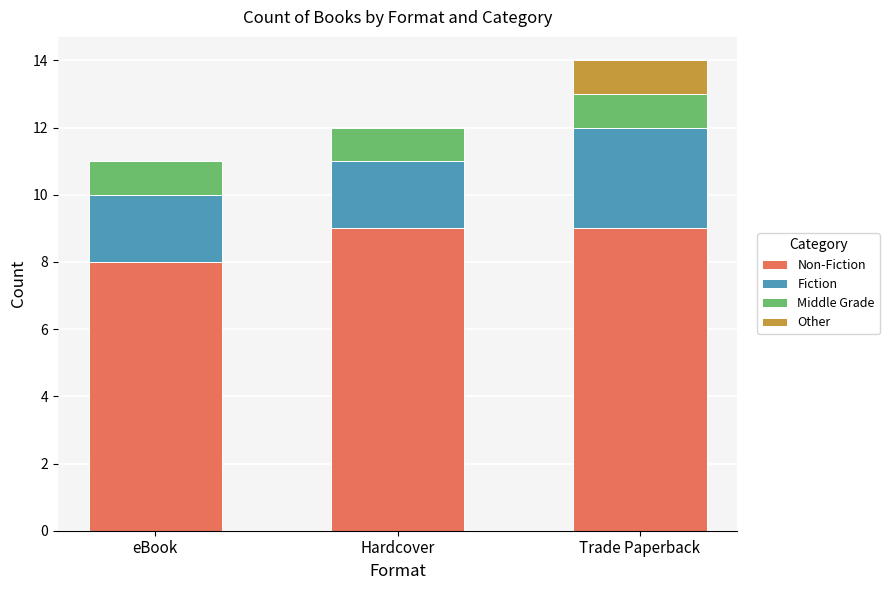

At which category is the sum across all series the highest?

Trade Paperback